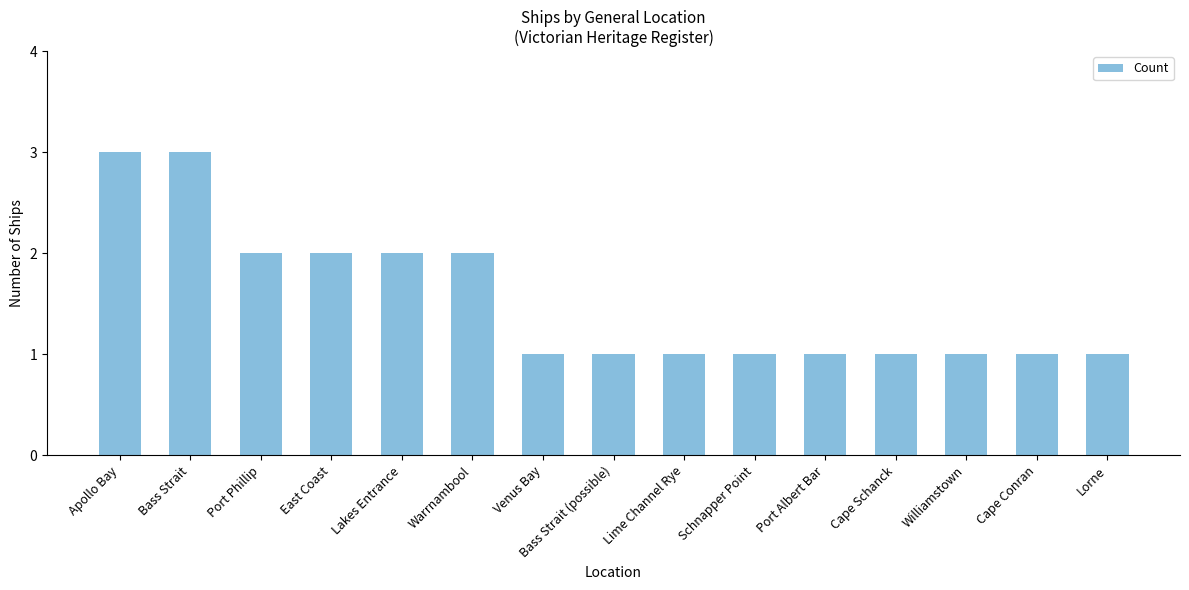

What position from the right is Lorne?

1